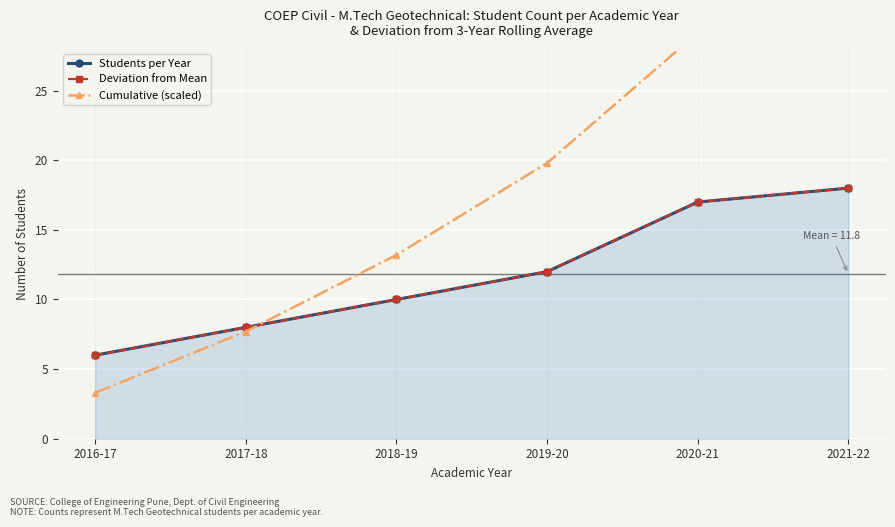

What are all the series names shown in the legend?

Students per Year, Deviation from Mean, Cumulative (scaled)